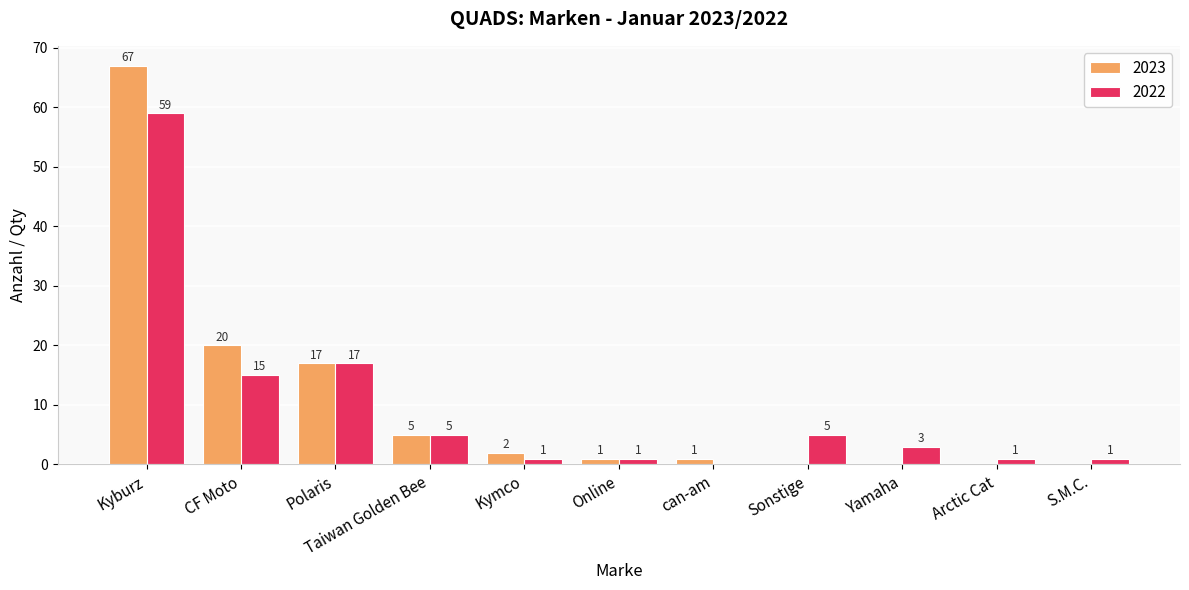

Reading left to right, what are all the values shown in this chart?

2023: Kyburz=67	CF Moto=20	Polaris=17	Taiwan Golden Bee=5	Kymco=2	Online=1	can-am=1	Sonstige=0	Yamaha=0	Arctic Cat=0	S.M.C.=0
2022: Kyburz=59	CF Moto=15	Polaris=17	Taiwan Golden Bee=5	Kymco=1	Online=1	can-am=0	Sonstige=5	Yamaha=3	Arctic Cat=1	S.M.C.=1